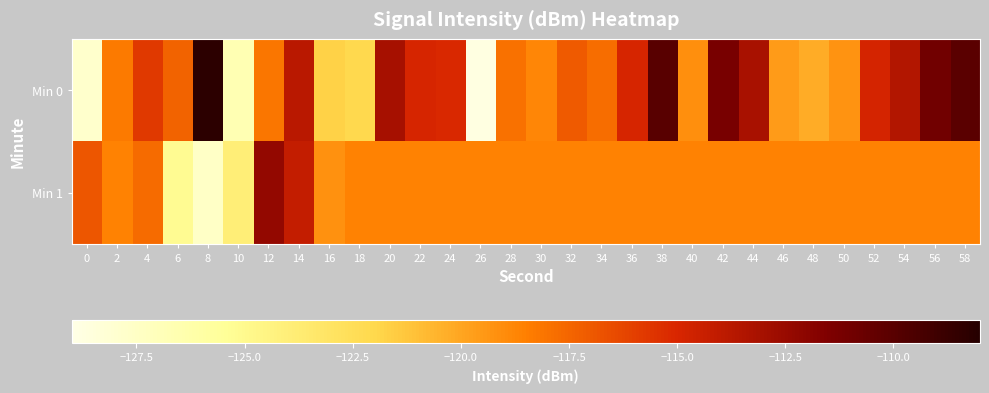

Which category has the lowest value across all series?

26